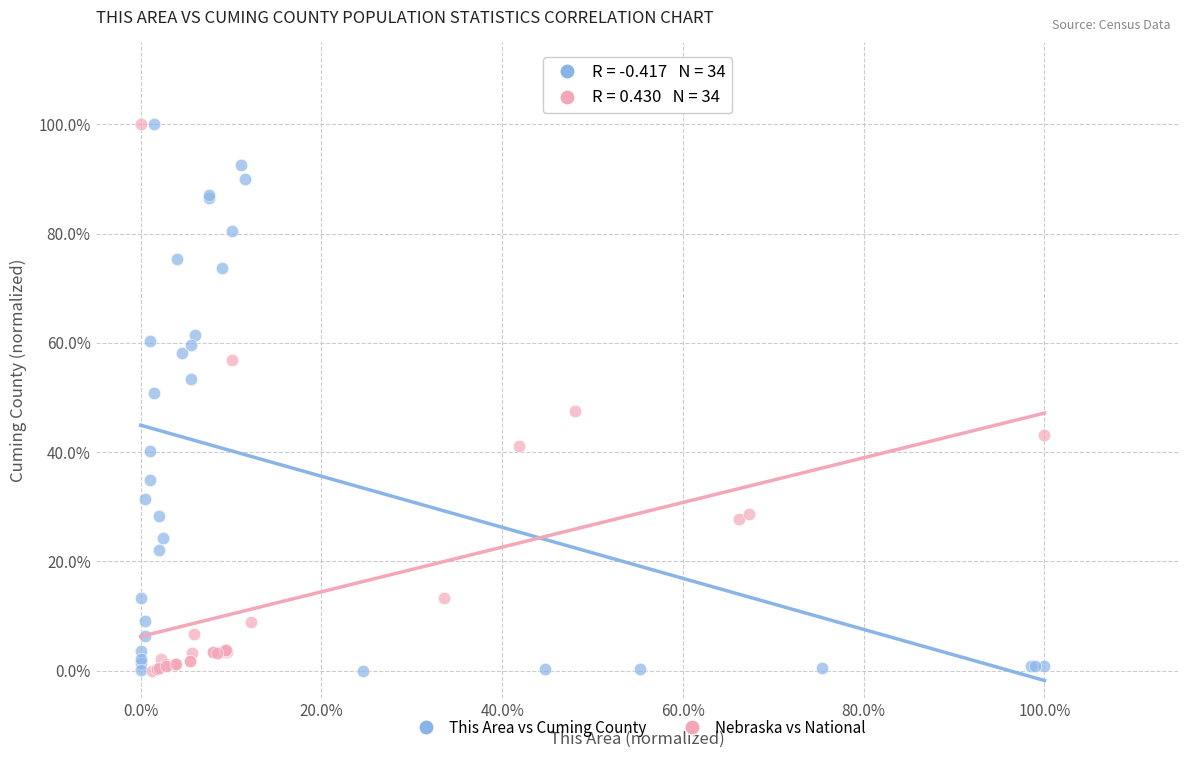

What are all the series names shown in the legend?

This Area vs Cuming County, Nebraska vs National